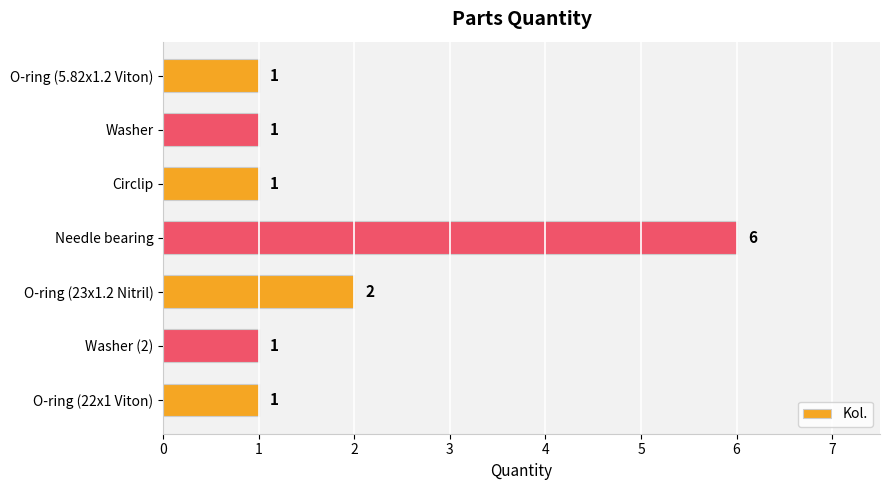

What is the difference between the maximum and minimum values?

5